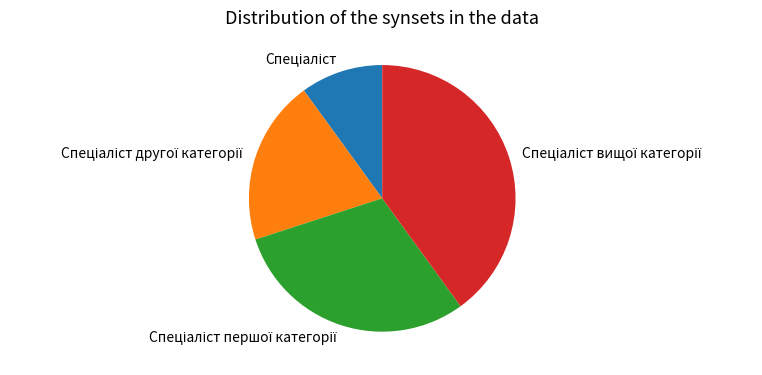

Does any single category account for the majority?

No